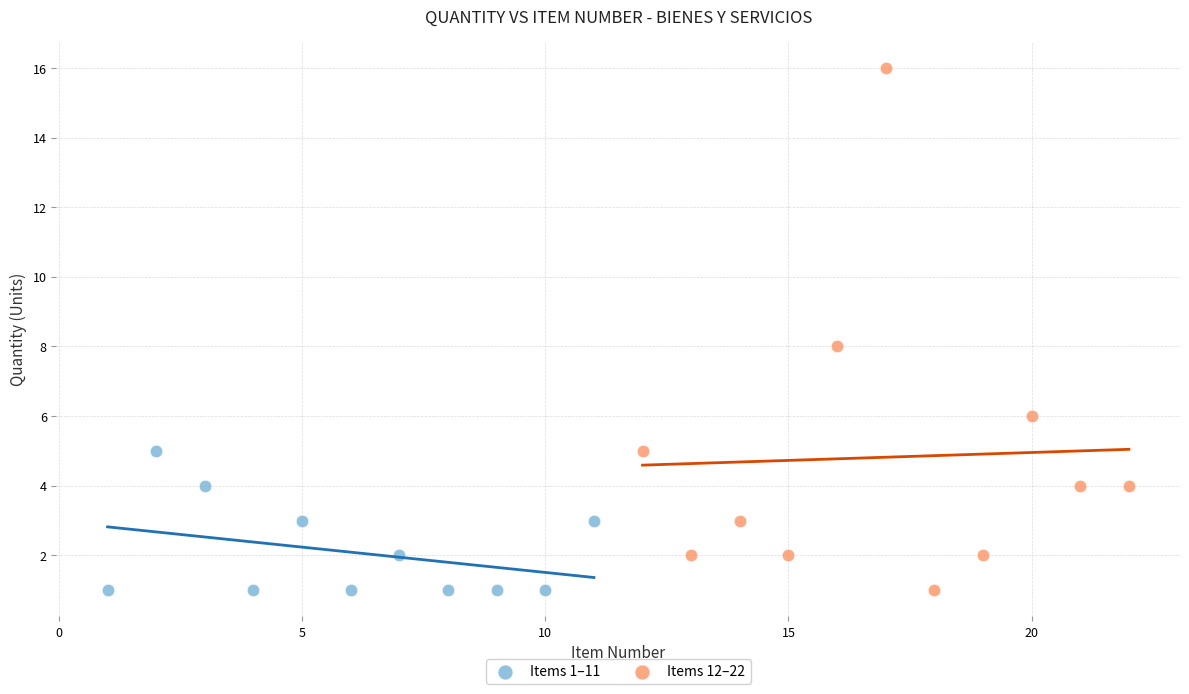

Which series has the widest spread of Y values?

Items 12–22